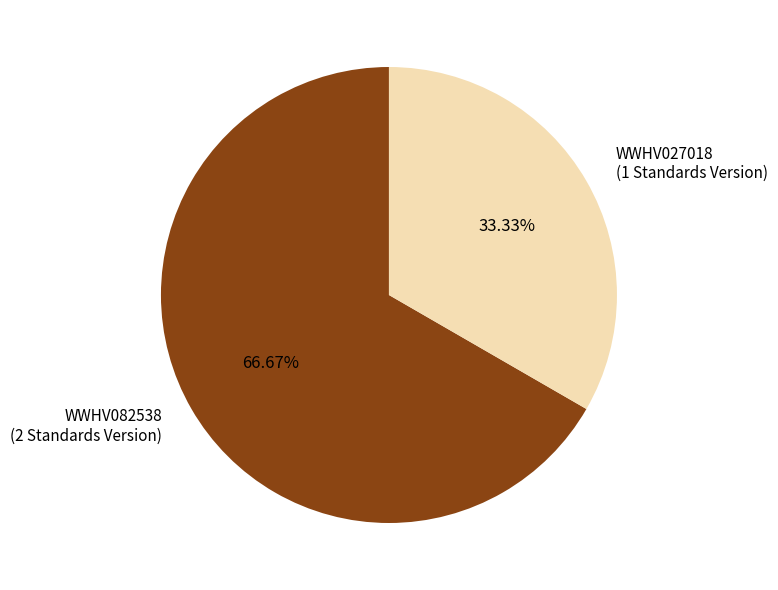

To the nearest percent, what is the difference between the WWHV082538 and WWHV027018 slice percentages?

33%